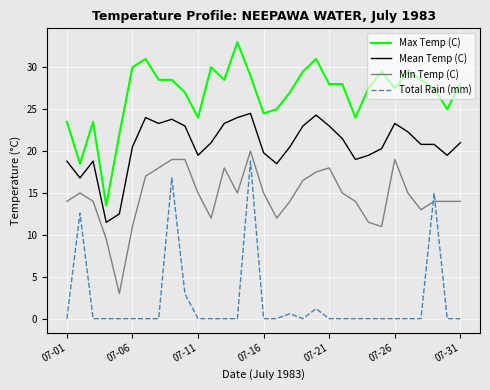

What is the maximum value for Total Rain (mm)?

18.8